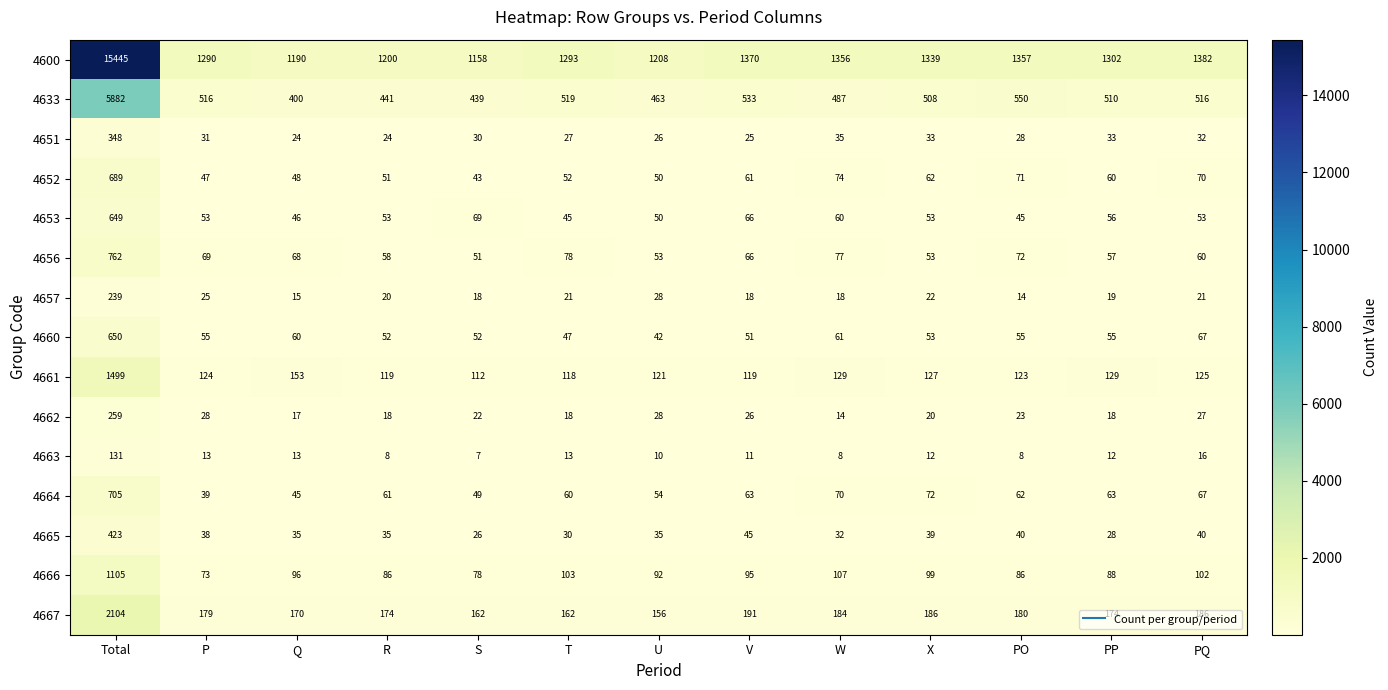

Between W and PP, which series saw the biggest shift?

4600